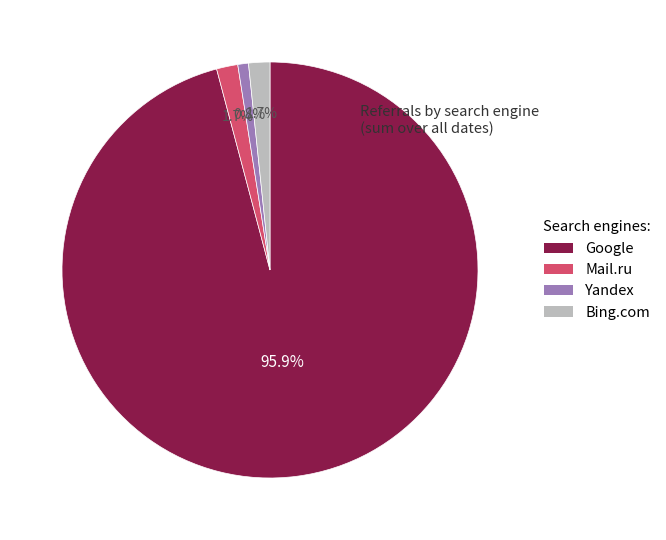

How many slices are in this pie chart?

4